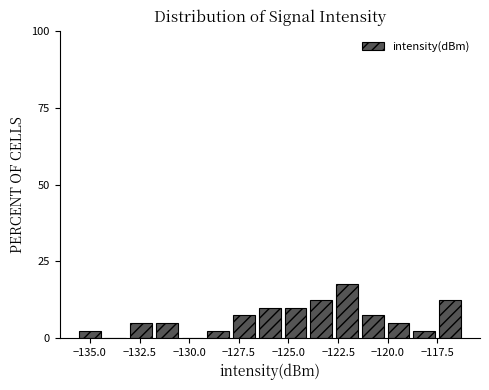

Read against the x-axis, roughly where is the centre of the tallest bar?

-122.0